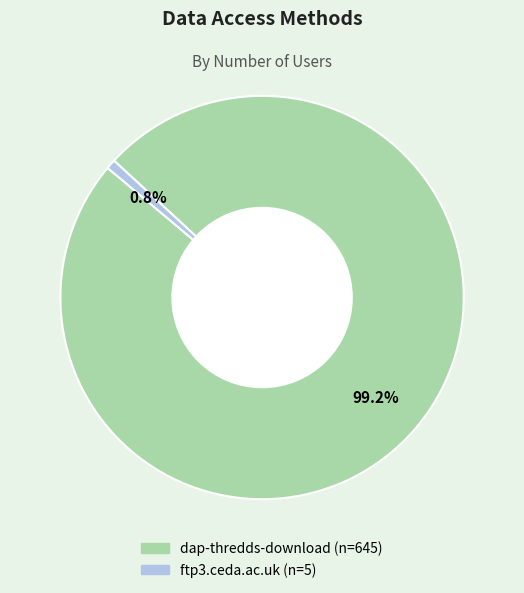

Approximately how many times larger is the value at dap-thredds-download compared to ftp3.ceda.ac.uk?

129.0